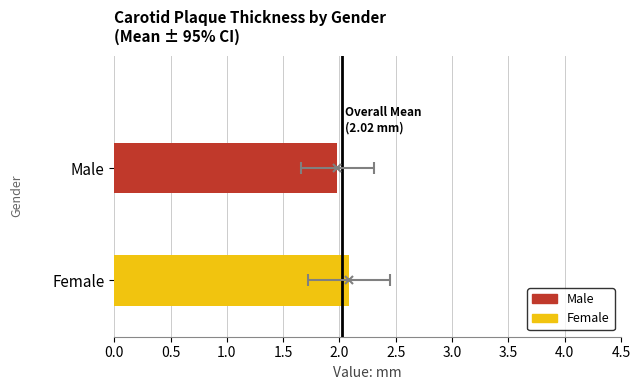

Does the chart contain any negative values?

No